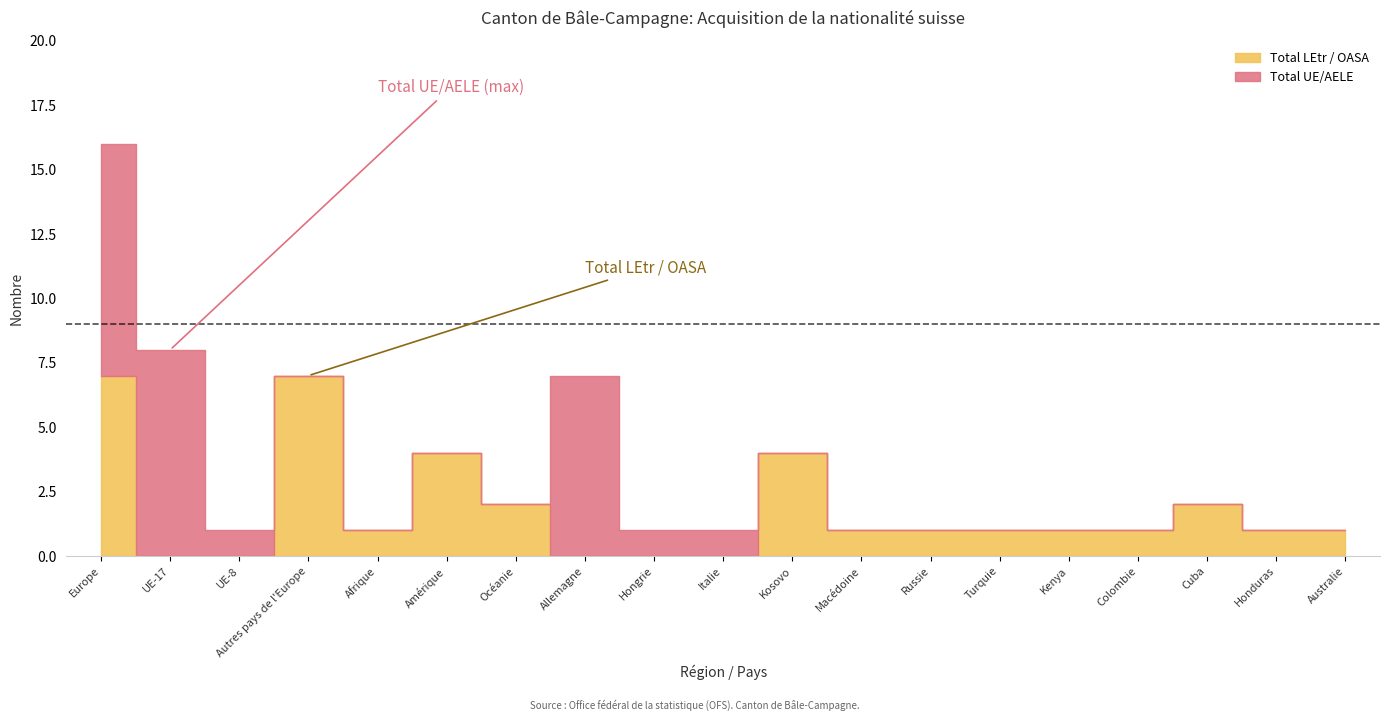

What is the total value across all series at UE-17?

8